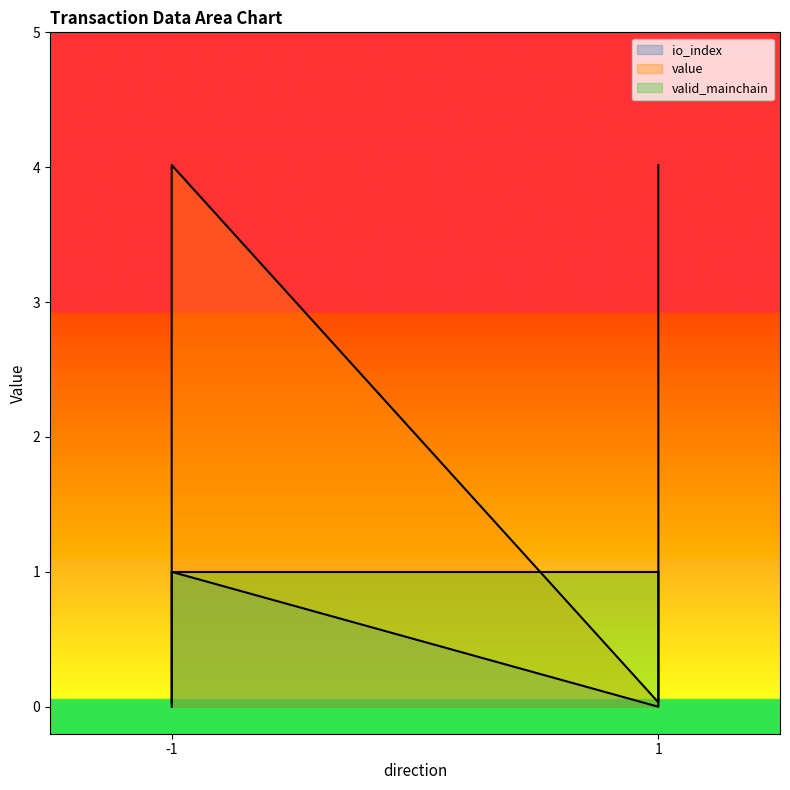

The io_index series shows 0.5 at -1. True or false?

False